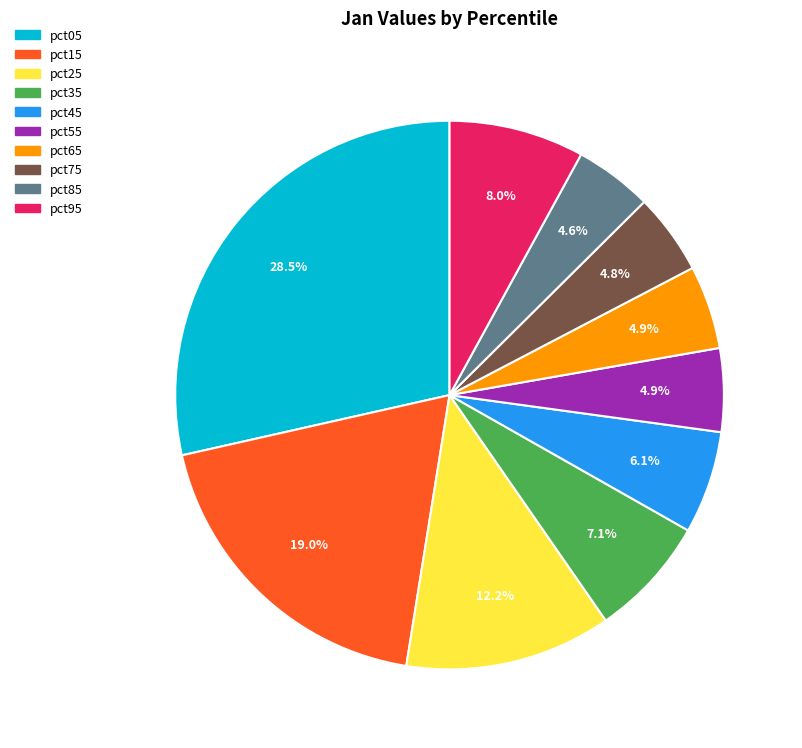

What percentage is the pct55 slice, to the nearest percent?

5%